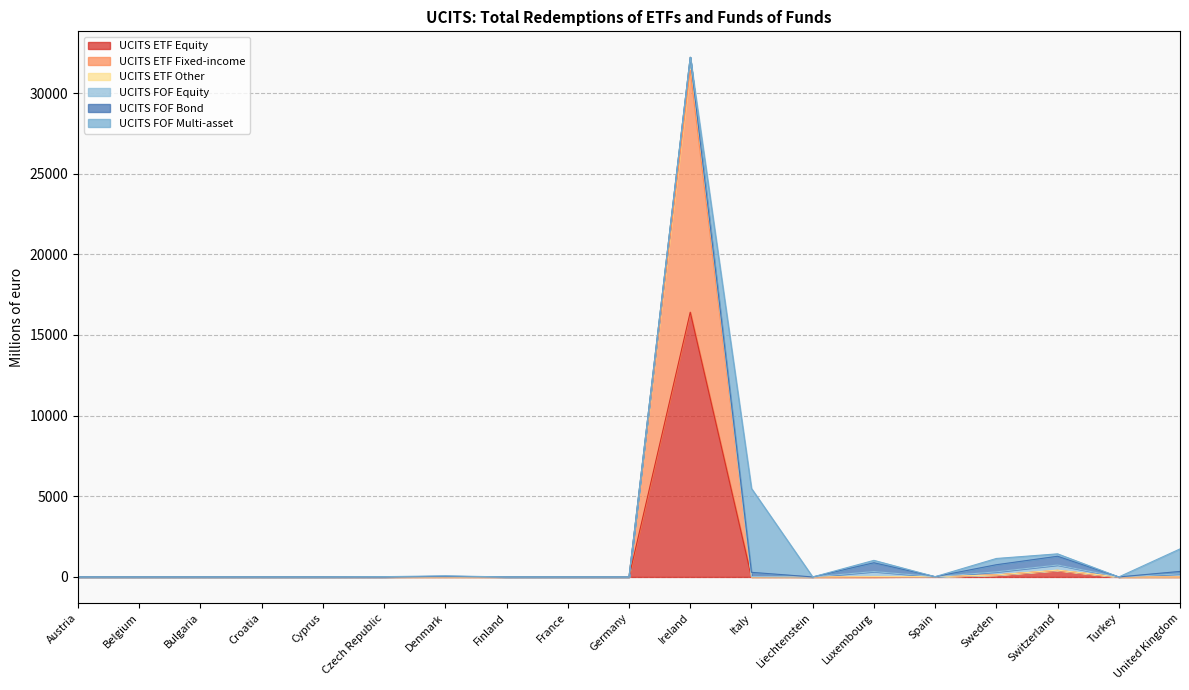

The UCITS ETF Equity series shows 0.0 at Croatia. True or false?

True